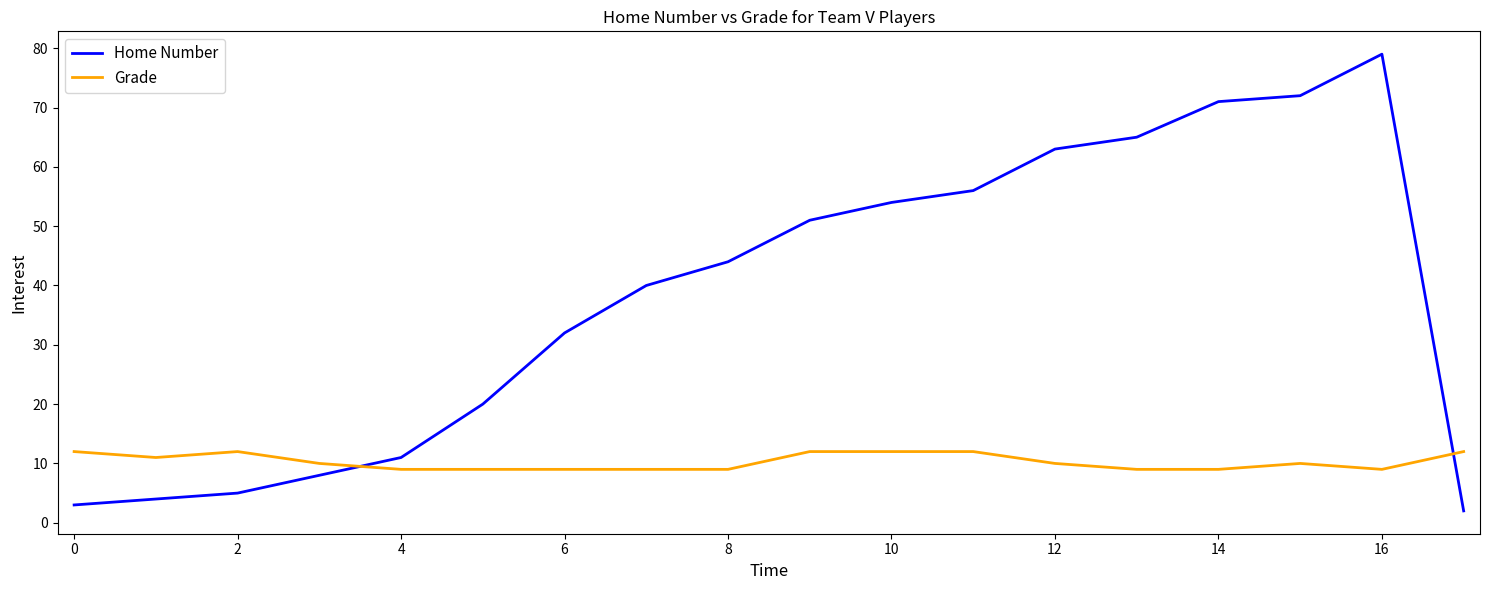

What is the sum of all Grade values?

185